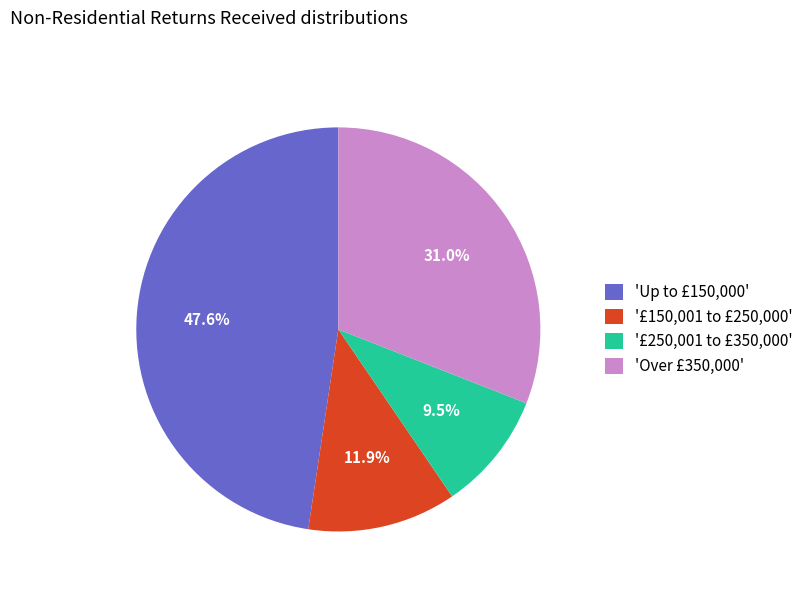

What is the largest slice in the pie chart?

'Up to £150,000'